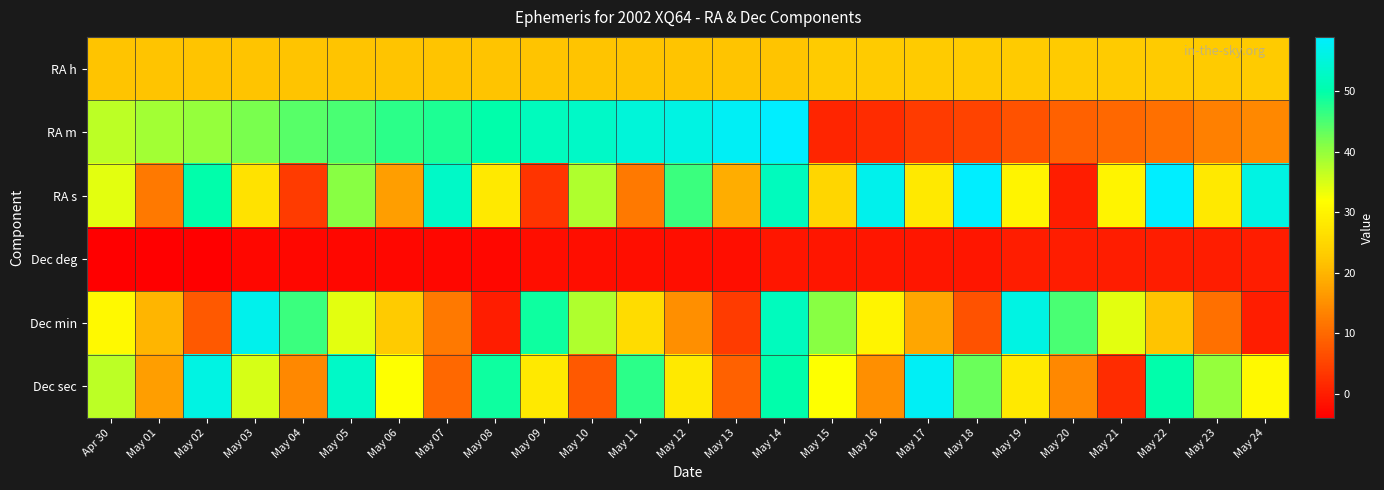

At which category is the sum across all series the highest?

May 14